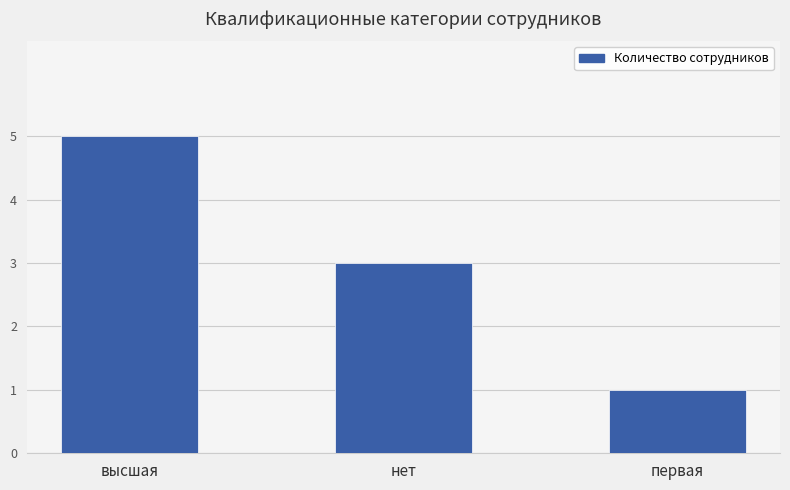

At which label does the data first exceed 3?

высшая